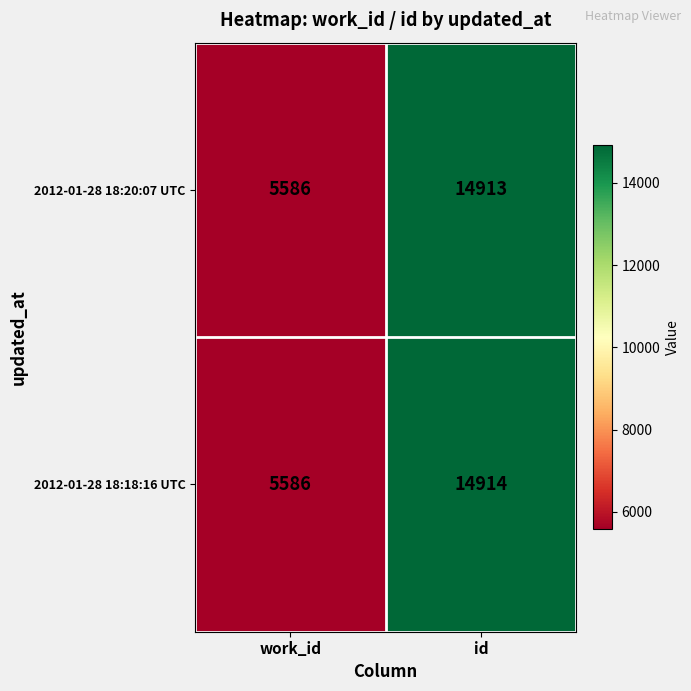

Which series has the widest spread of values?

2012-01-28 18:18:16 UTC